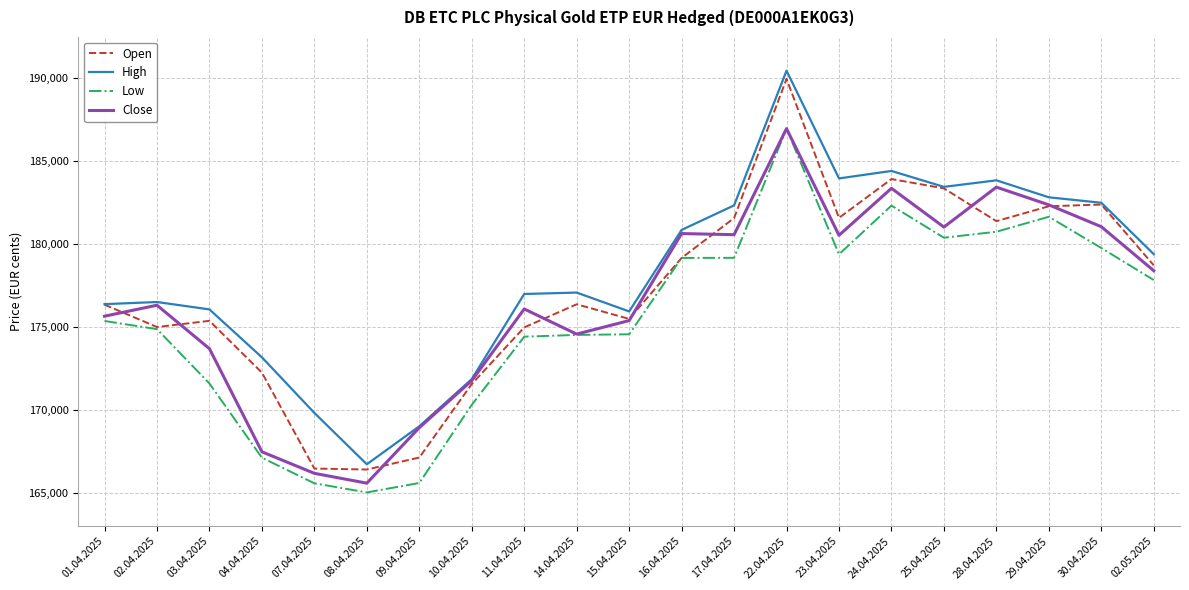

What is the spread (max minus min) of values at 15.04.2025?

1380